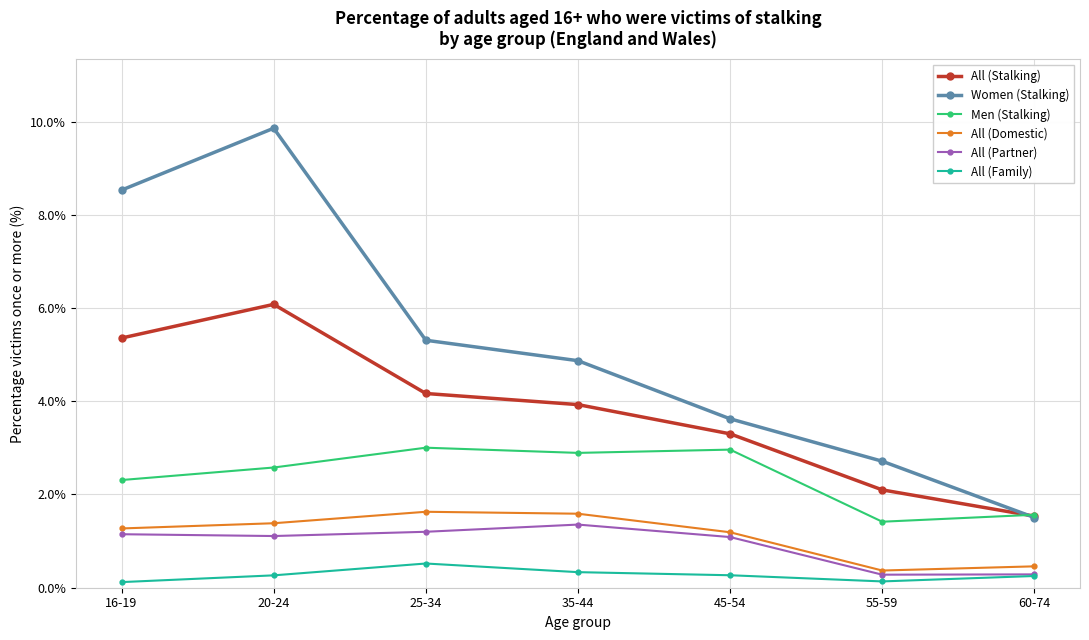

True or false: Women (Stalking) has a value of 5.8 at 16-19.

False